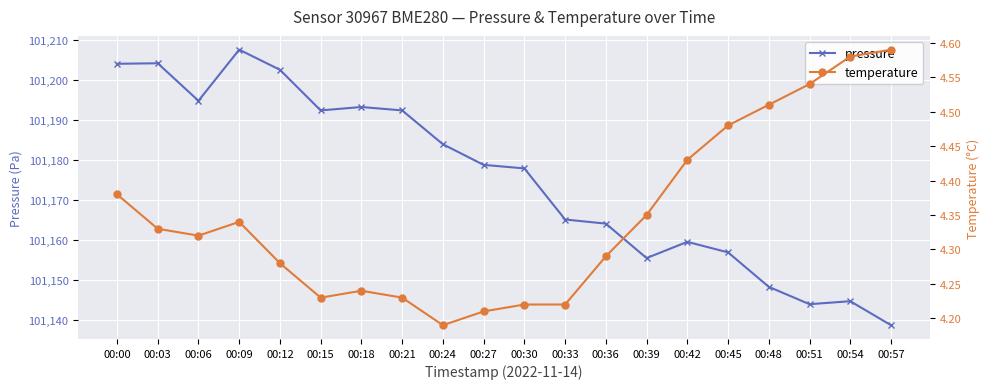

At how many categories does at least one series exceed 68424?

20